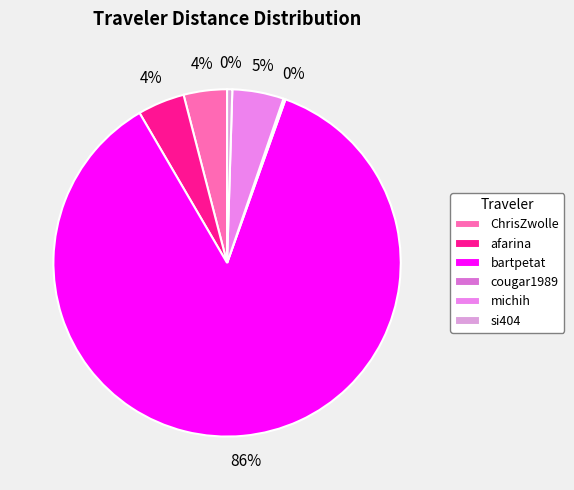

Which category has the smallest portion of the pie?

cougar1989